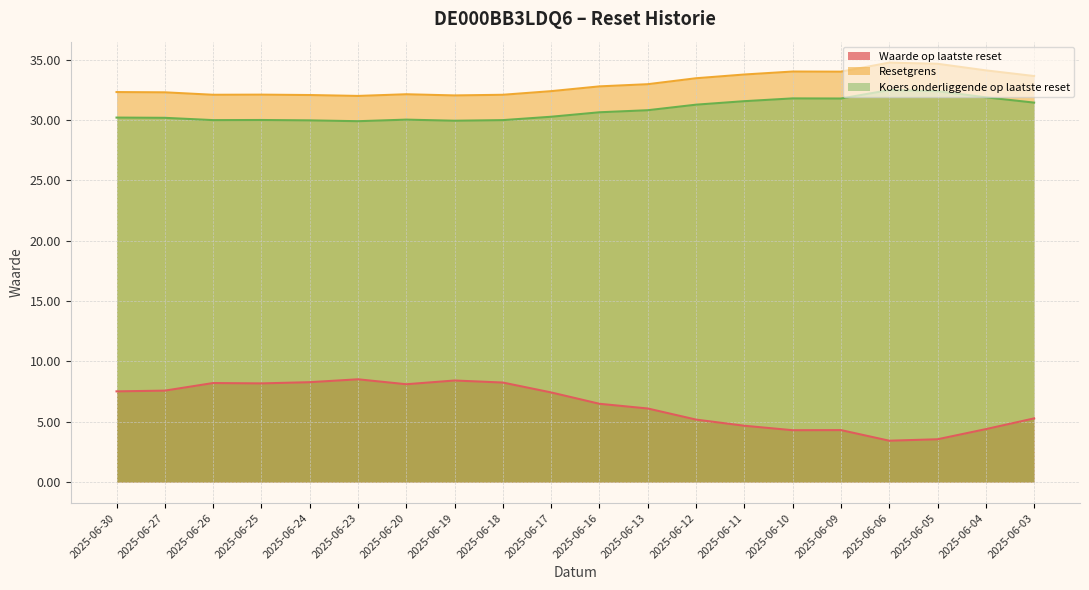

True or false: Koers onderliggende op laatste reset has more than 0 points higher than both neighbors.

True